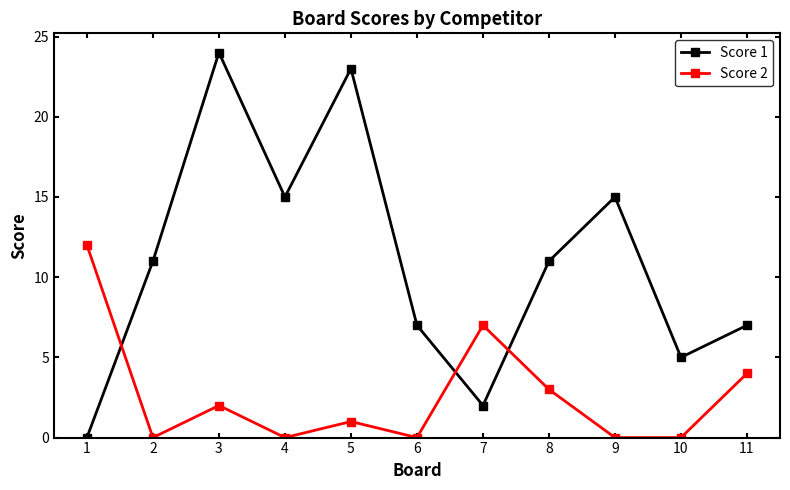

What is the value of the Score 1 point at the 6th from the left?

7